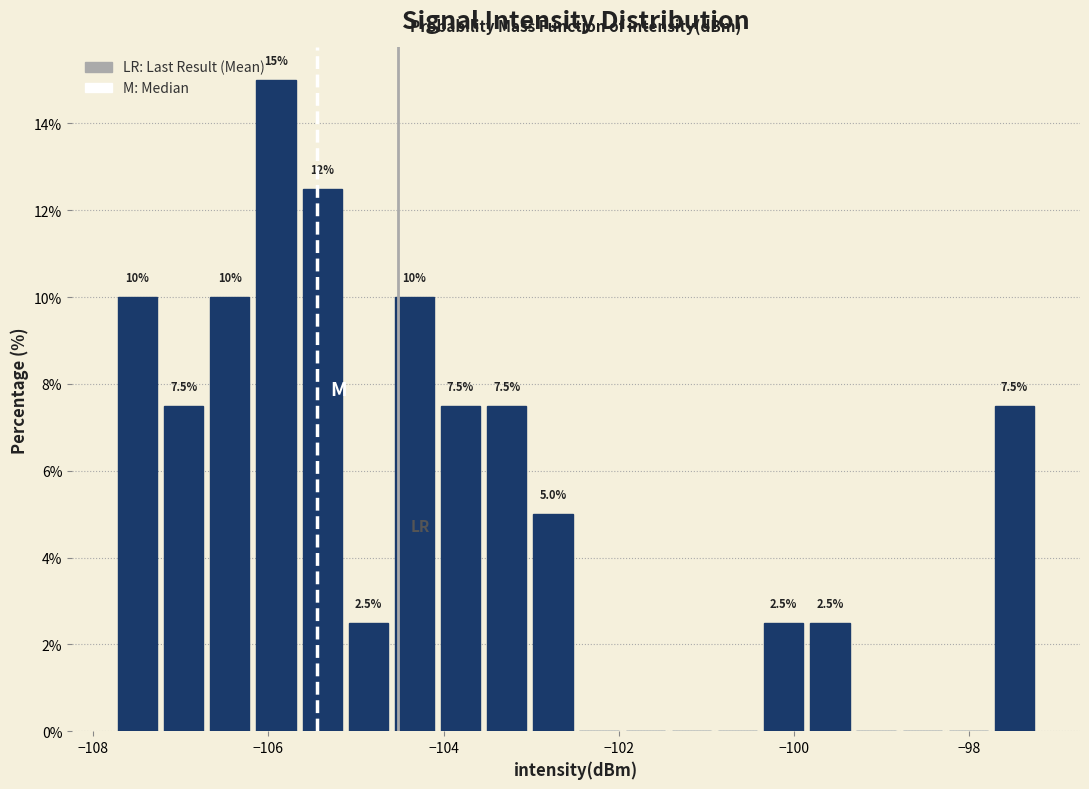

Around what value on the x-axis is the tallest bar? Give the approximate position of its centre, as read against the axis.

-106.0